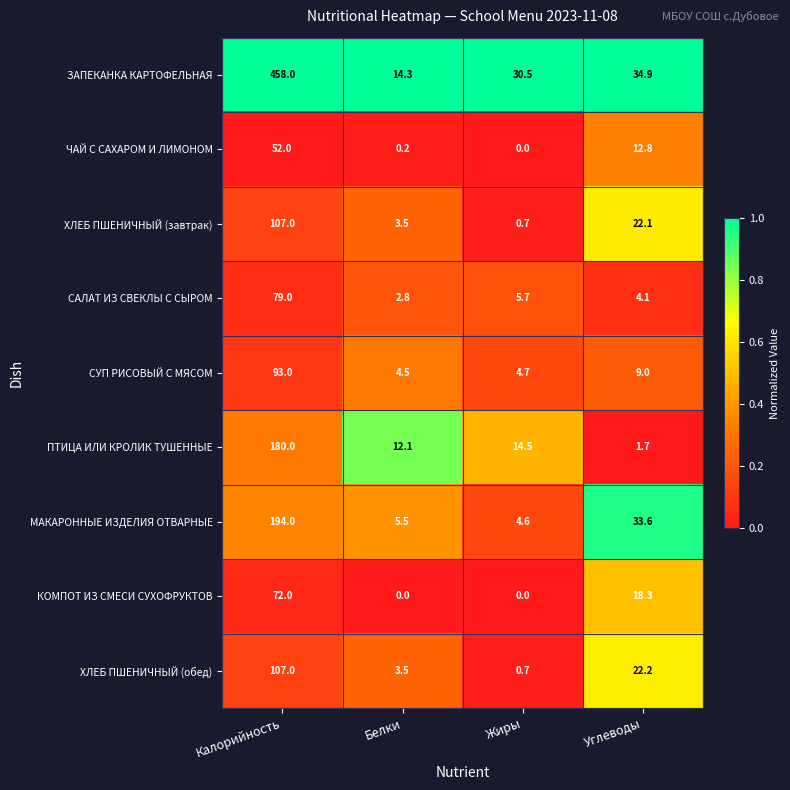

At which label is СУП РИСОВЫЙ С МЯСОМ closest to 48?

Углеводы